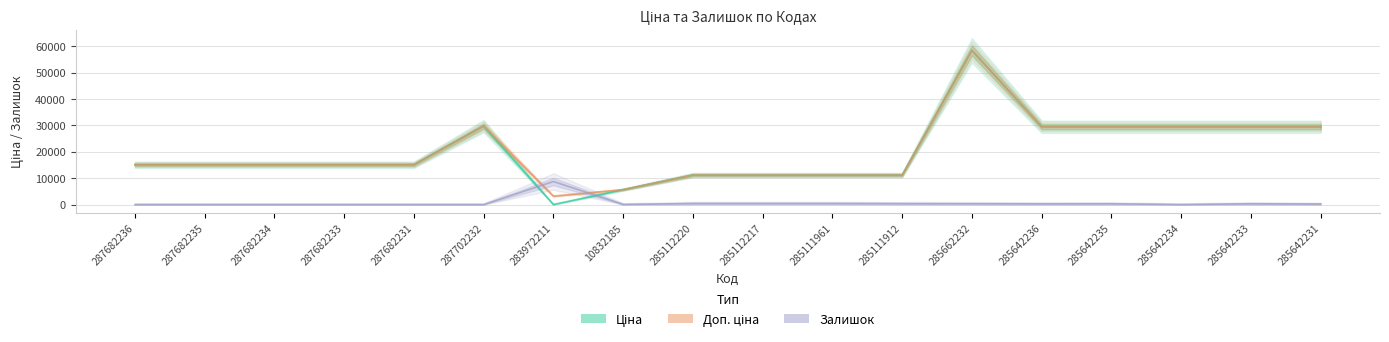

What position from the right is 10832185?

11